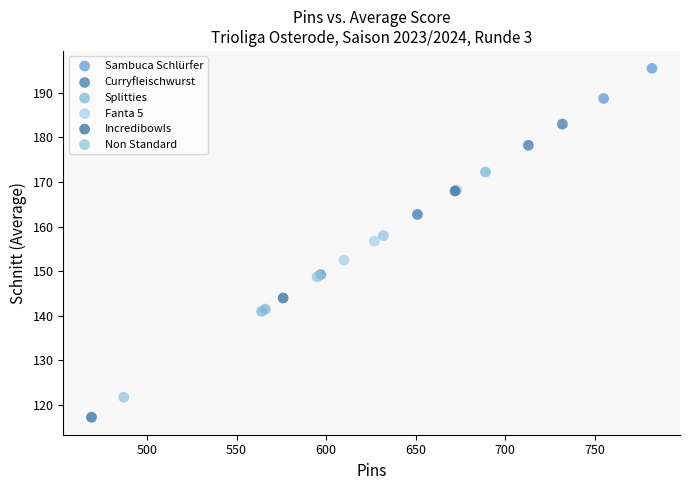

Which series contains the lowest Y value?

Incredibowls